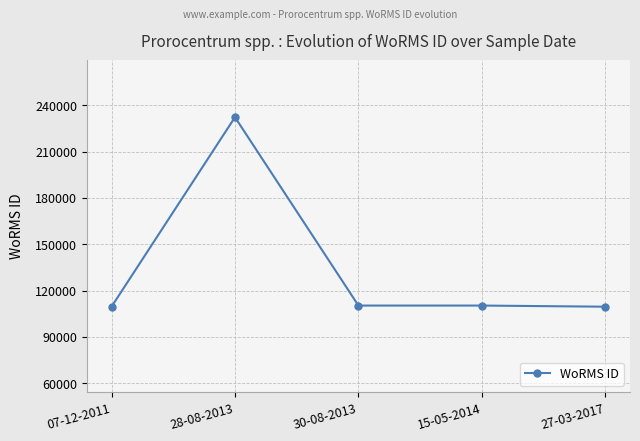

Which has a higher value, 27-03-2017 or 28-08-2013?

28-08-2013